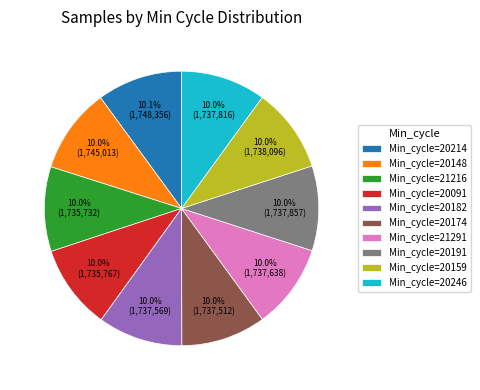

Do Min_cycle=20191 and Min_cycle=20159 together represent more than half of the pie?

No